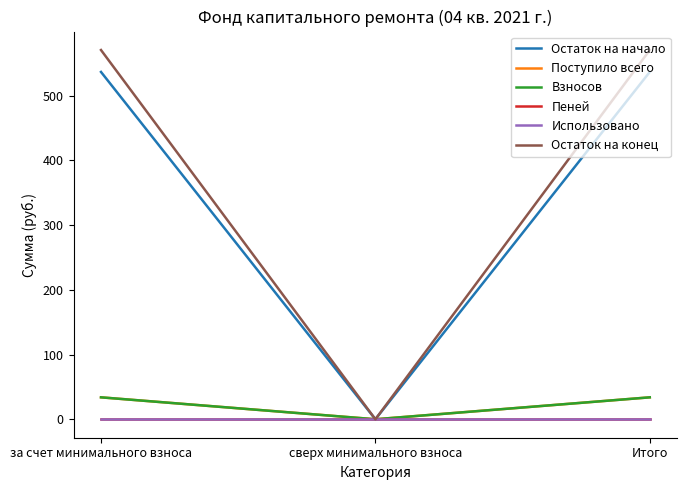

At how many categories does at least one series exceed 288?

2